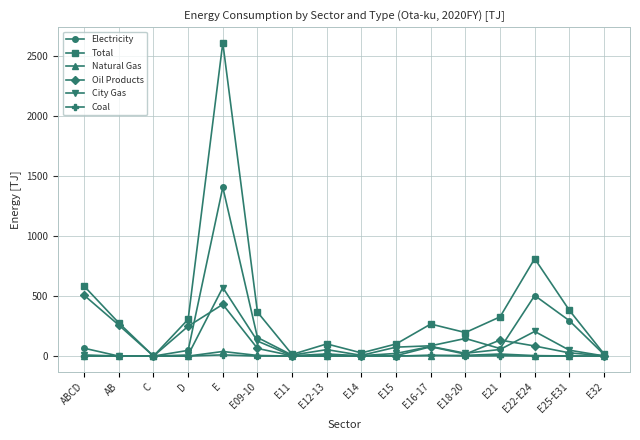

At which label does Electricity reach its peak?

E